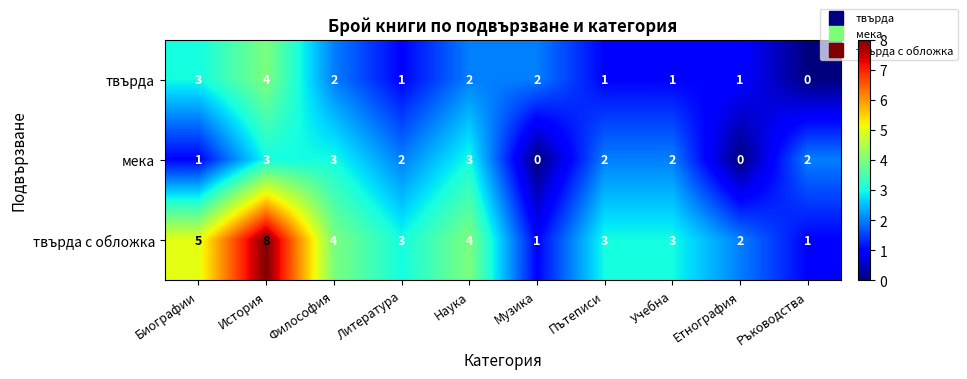

Reading left to right, what are all the values shown in this chart?

твърда: 3	4	2	1	2	2	1	1	1	0
мека: 1	3	3	2	3	0	2	2	0	2
твърда с обложка: 5	8	4	3	4	1	3	3	2	1